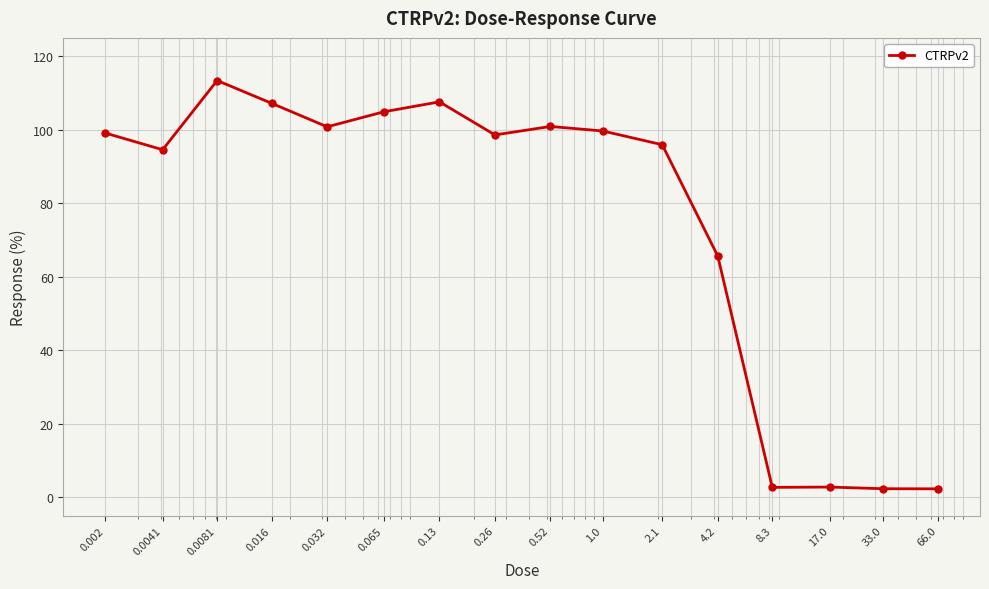

What is the value of the 8th point from the left?

98.6